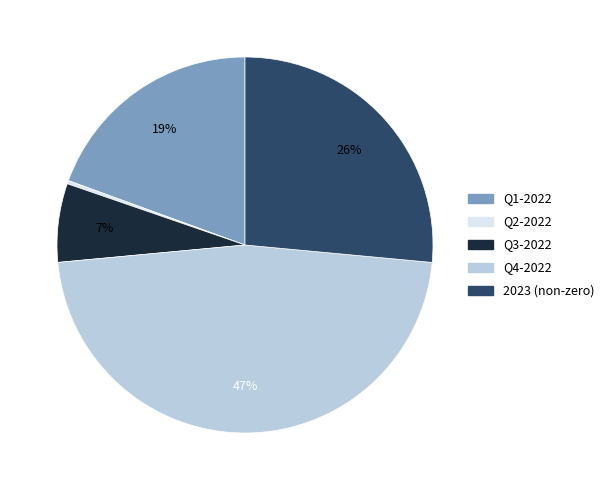

What is the smallest slice in the pie chart?

Q2-2022